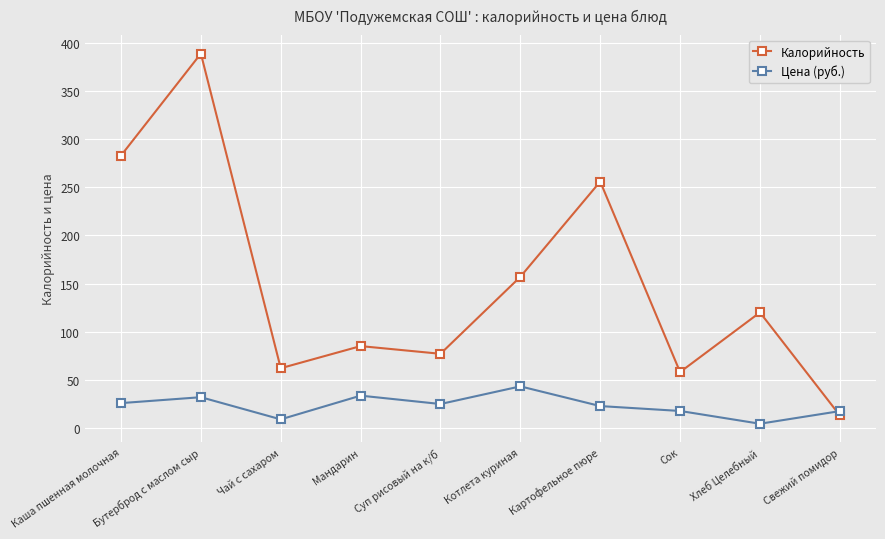

Count the number of categories in the chart.

10